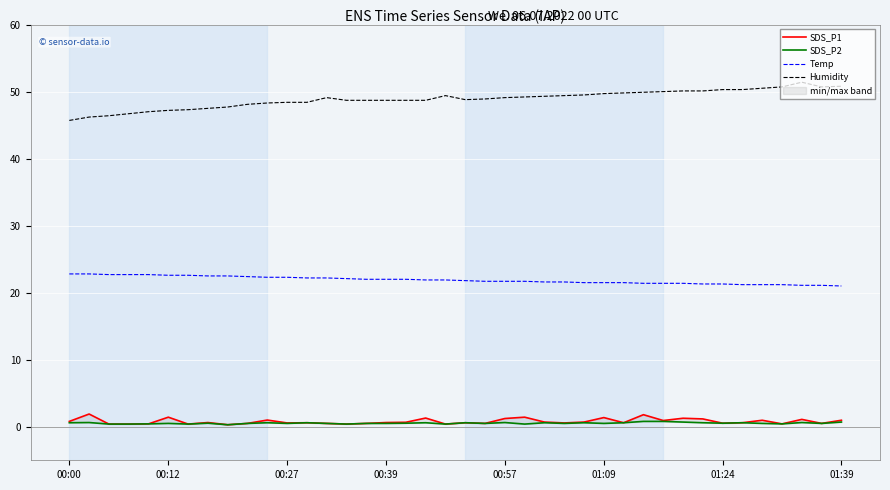

Read the Temp value at 00:39.

22.0